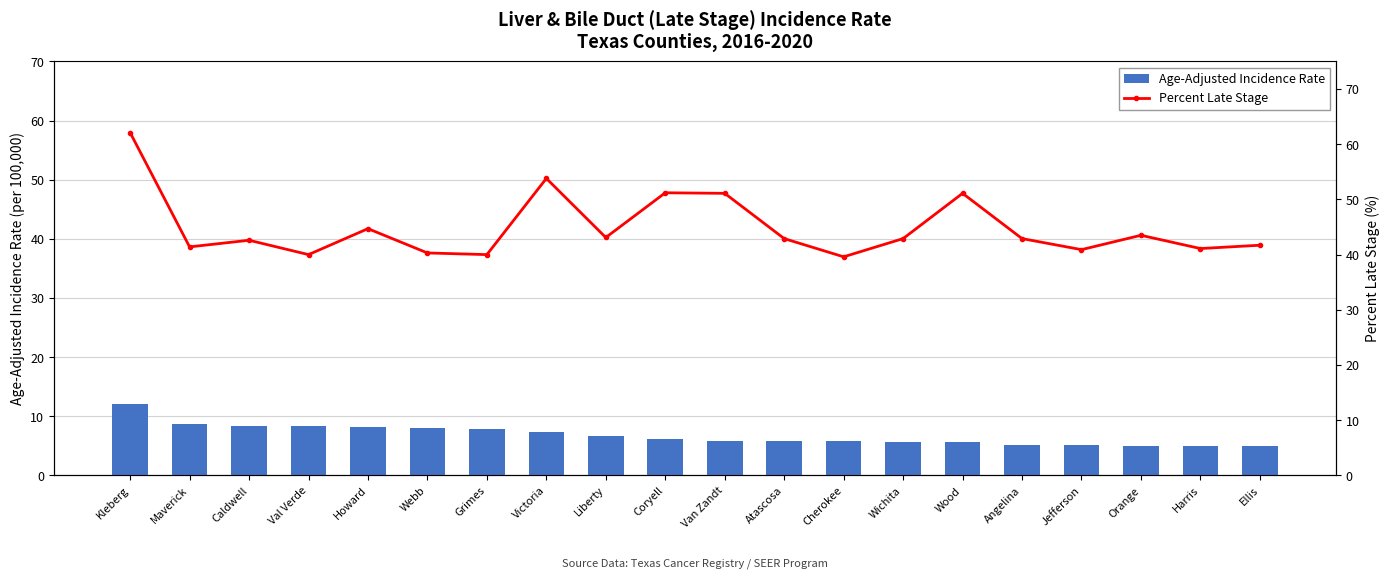

At Caldwell, list the series in order from smallest to largest.

Age-Adjusted Incidence Rate, Percent Late Stage